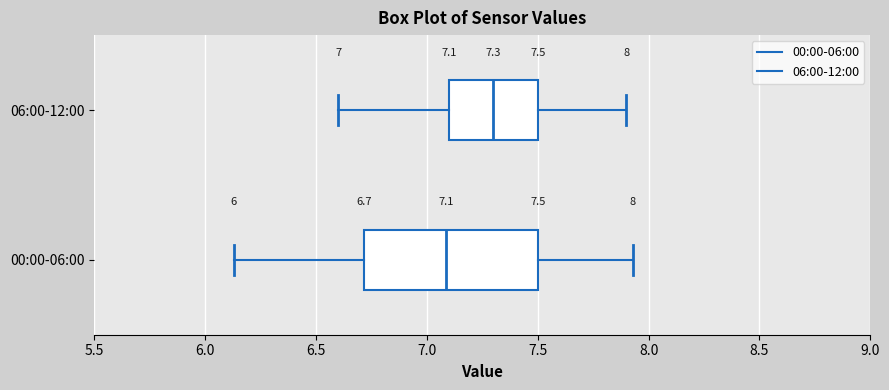

Which box has the furthest to the left median line?

00:00-06:00